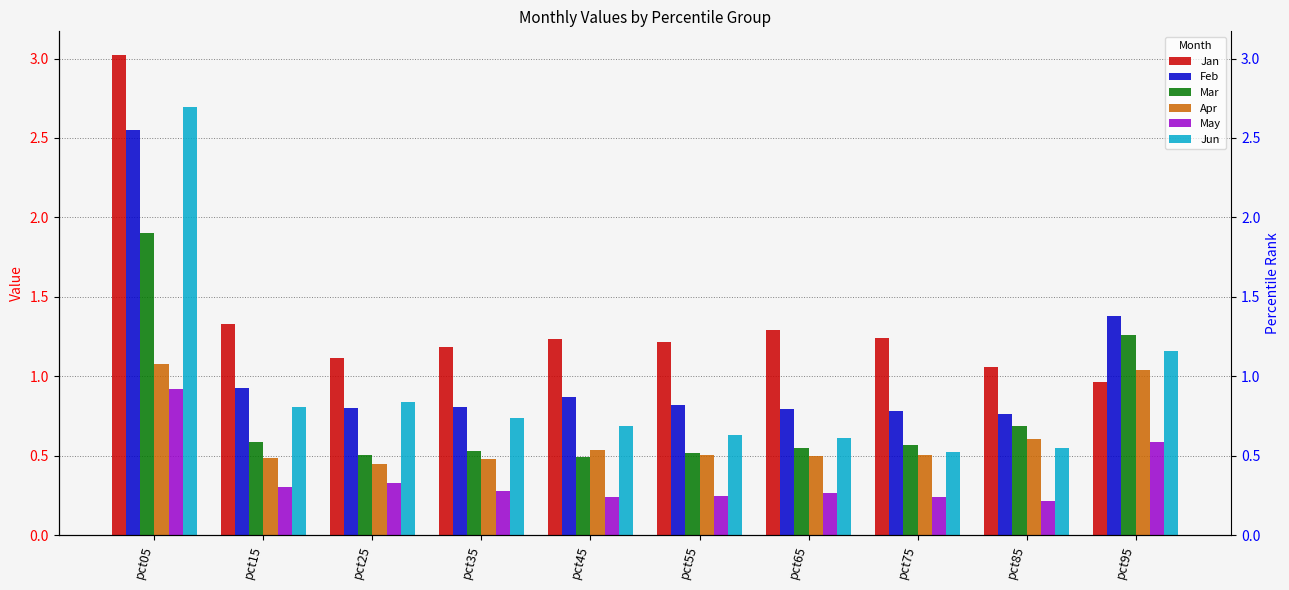

What is the average value of the Jun series?

0.9